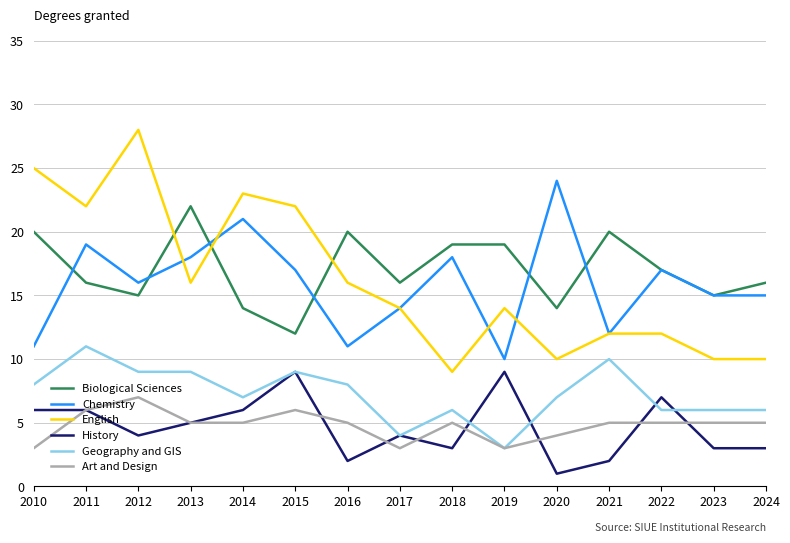

Count the Art and Design values in the range 4 to 5.

9